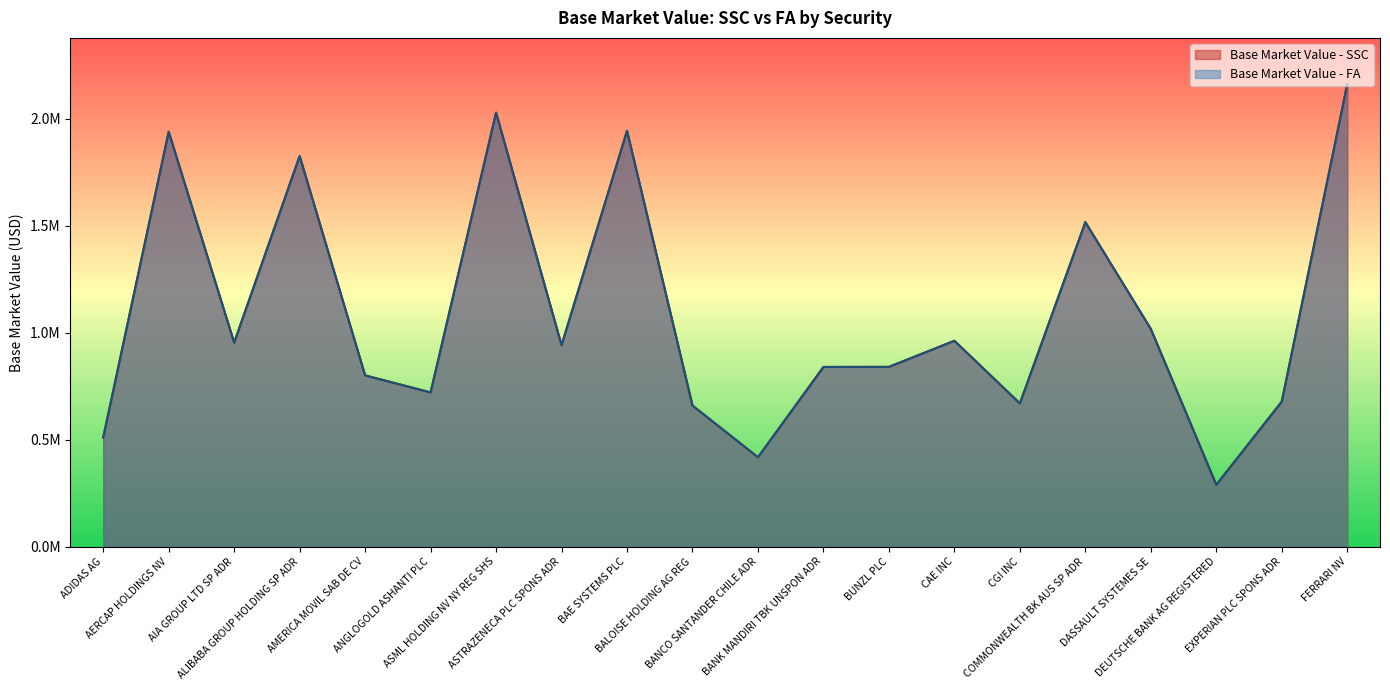

At how many categories does at least one series exceed 2157312?

1